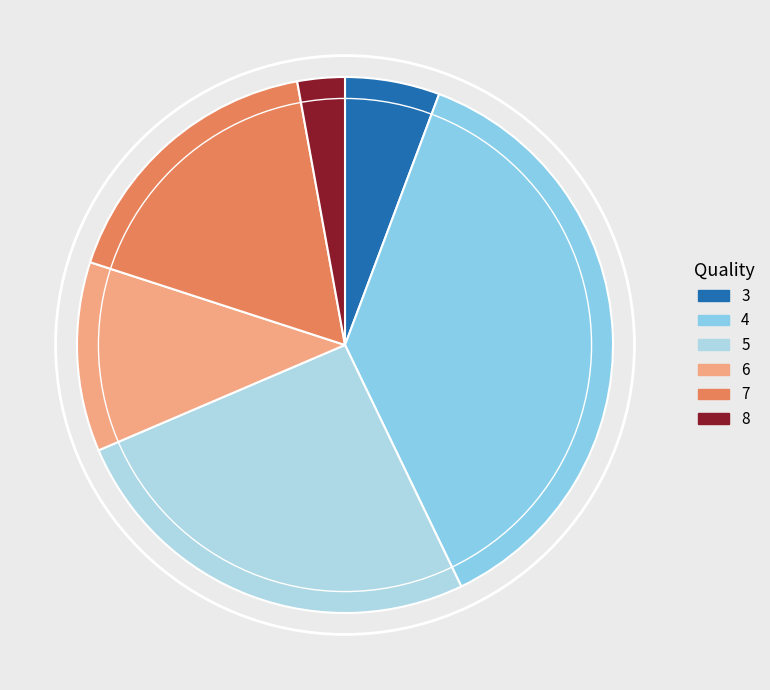

Is it true that 8 is 15% of the pie?

False